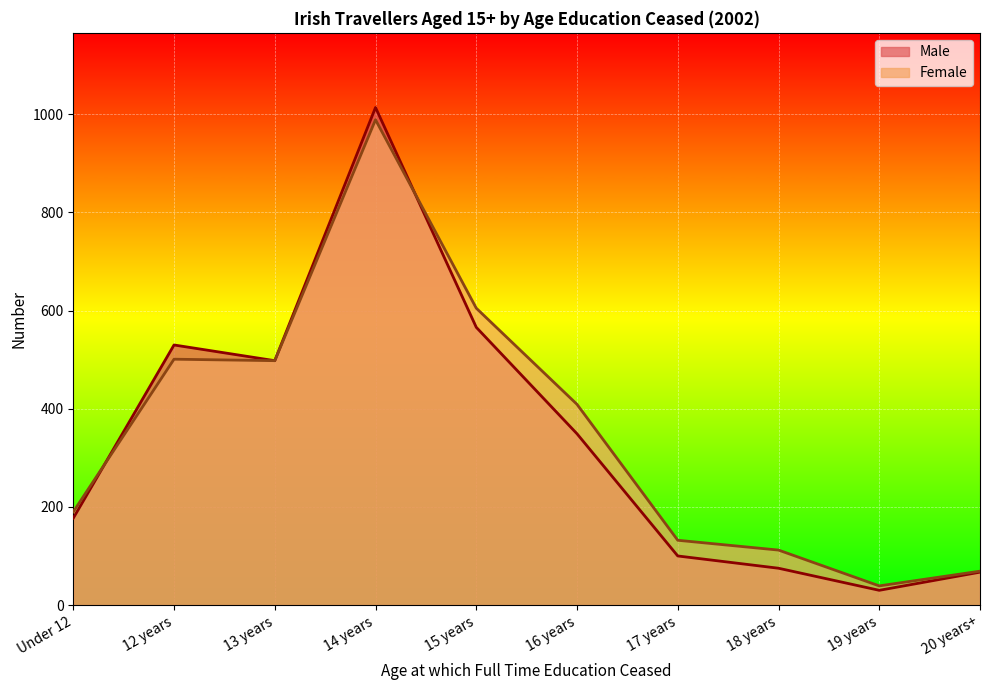

At which category is the sum across all series the highest?

14 years